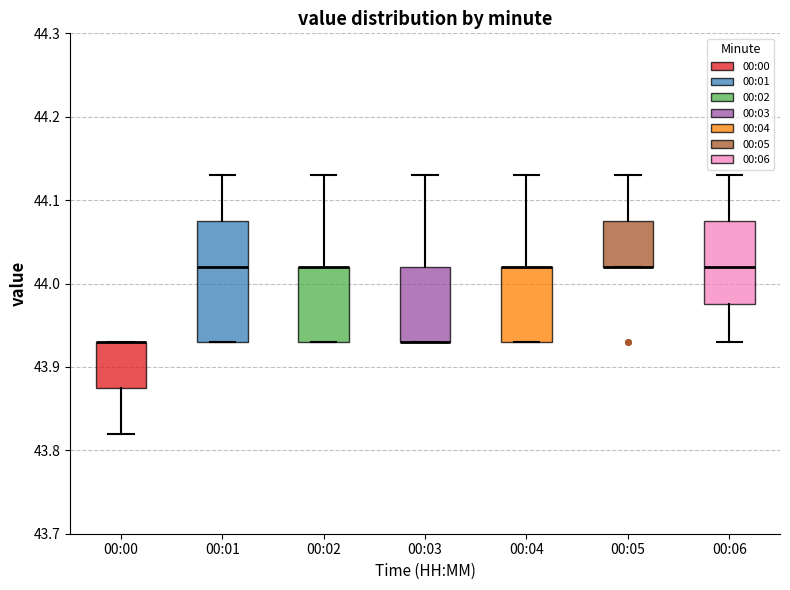

Reading left to right, transcribe this box plot: for each box, give where its median line is, the range the box spans, and where its two whiskers end, as read against the y-axis. The values are not printed on the chart, so give them approximately, as read against the axis.

00:00: median 43.93 (drawn on the box's upper edge), box 43.88 to 43.93, whiskers 43.82 to 43.93
00:01: median 44.02, box 43.93 to 44.08, whiskers 43.93 to 44.13
00:02: median 44.02 (drawn on the box's upper edge), box 43.93 to 44.02, whiskers 43.93 to 44.13
00:03: median 43.93 (drawn on the box's lower edge), box 43.93 to 44.02, whiskers 43.93 to 44.13
00:04: median 44.02 (drawn on the box's upper edge), box 43.93 to 44.02, whiskers 43.93 to 44.13
00:05: median 44.02 (drawn on the box's lower edge), box 44.02 to 44.08, whiskers 44.02 to 44.13
00:06: median 44.02, box 43.98 to 44.08, whiskers 43.93 to 44.13